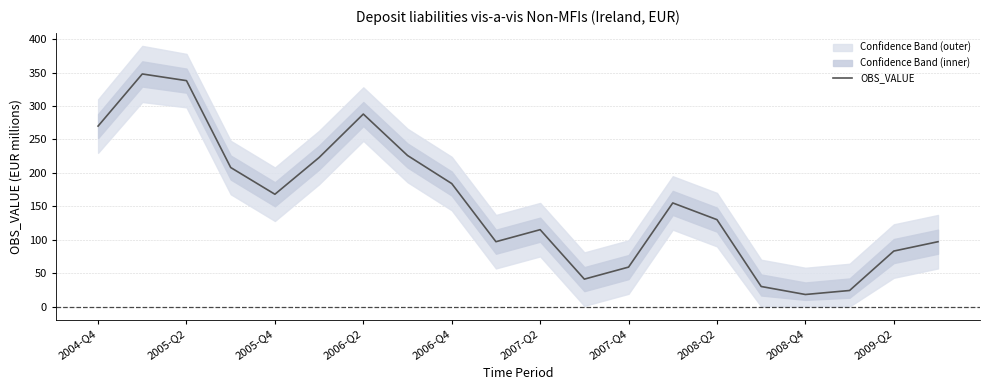

What is the lowest value of the OBS_VALUE series?

18